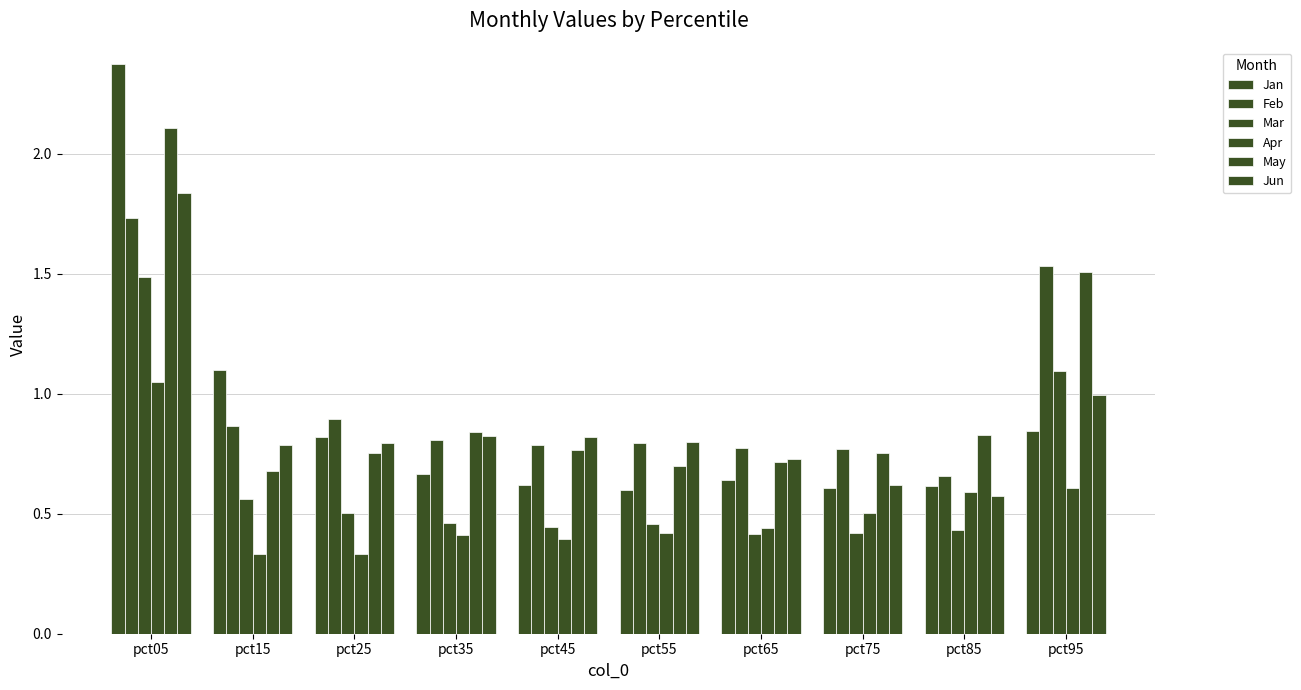

The value of Mar at pct75 is 0.4. True or false?

True